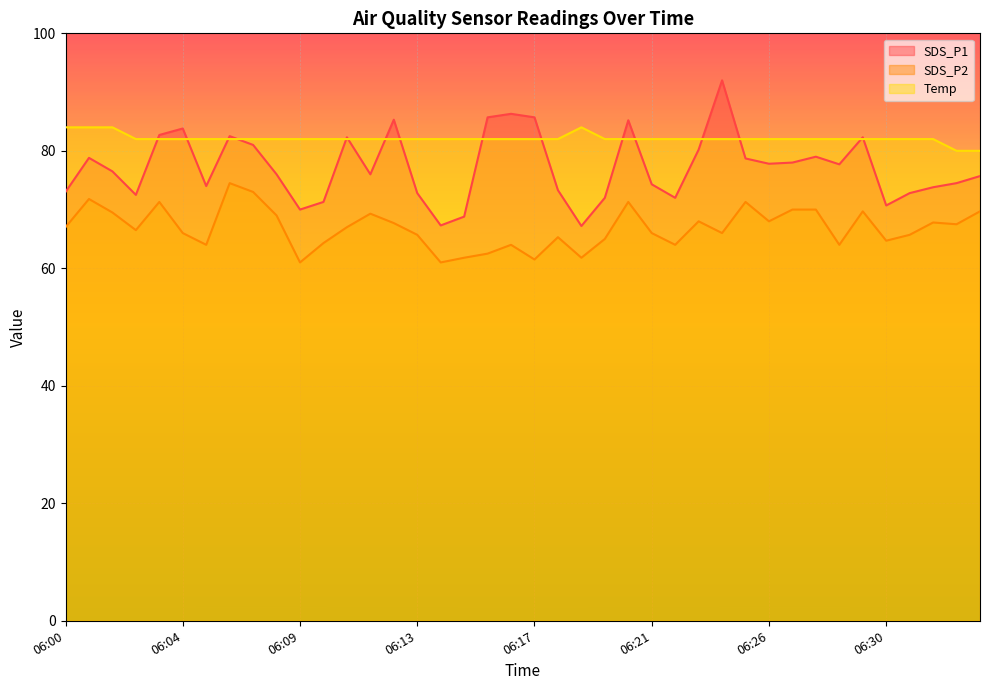

What is the smallest value displayed?

61.0